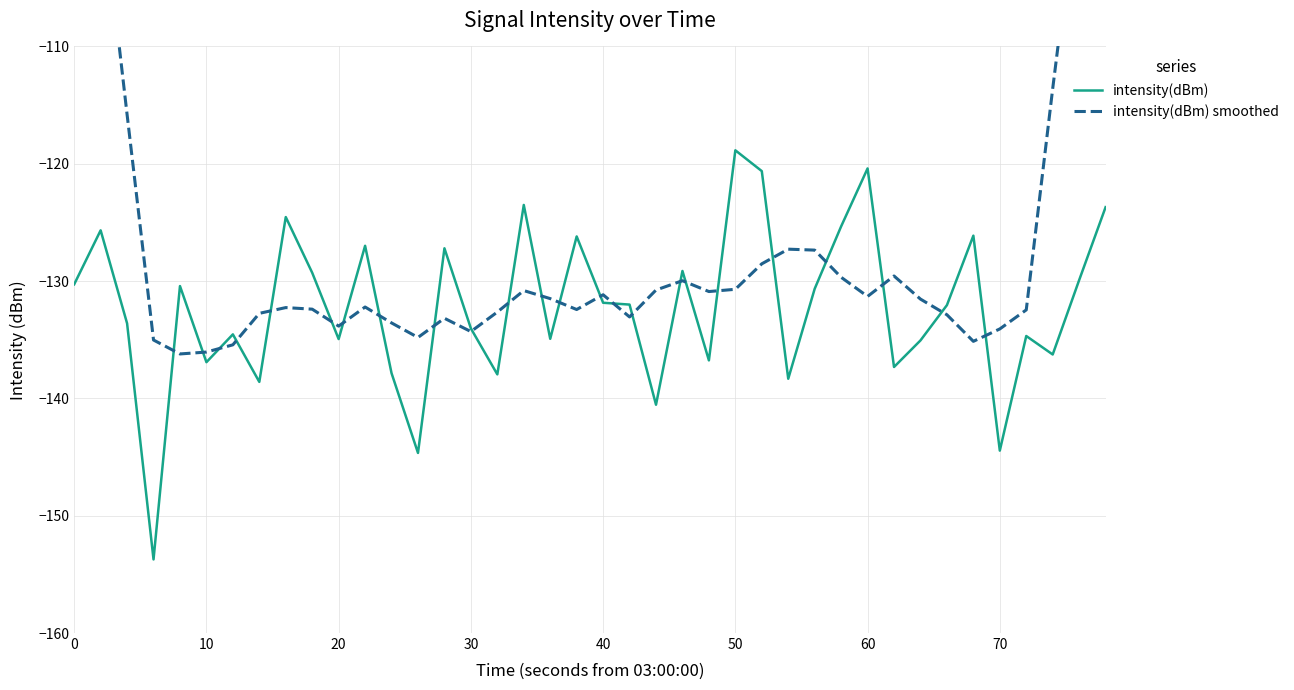

How many times do intensity(dBm) smoothed and intensity(dBm) cross each other?

24